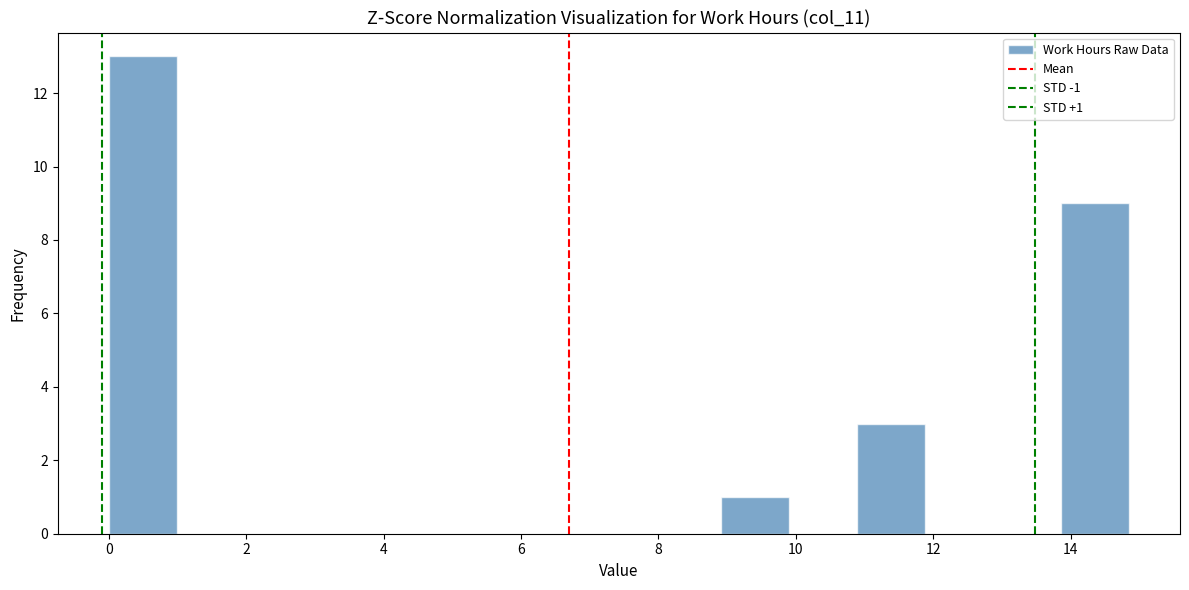

Which range on the x-axis has the tallest bar?

0.0 to 1.0